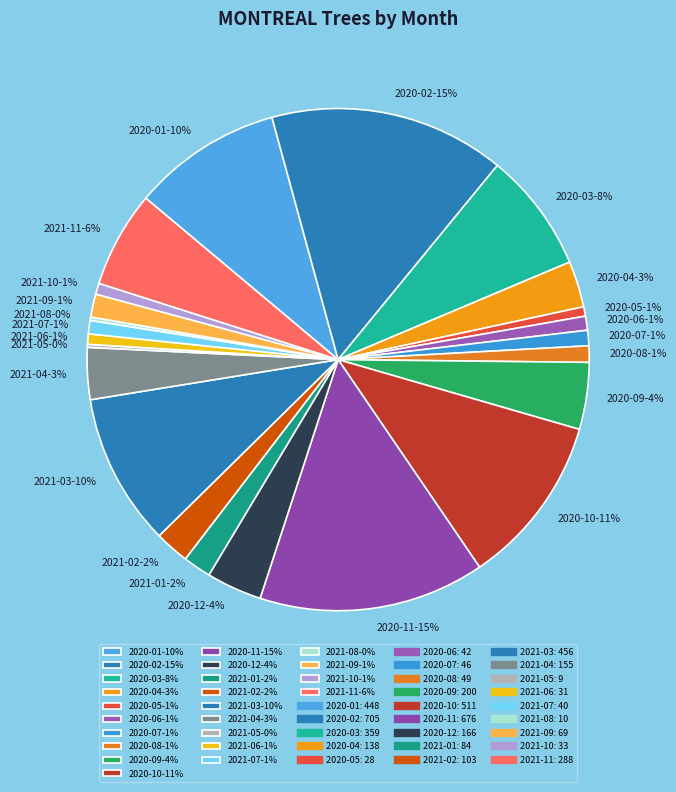

Is the sum of 2021-11-6% and 2021-01-2% greater than half?

No